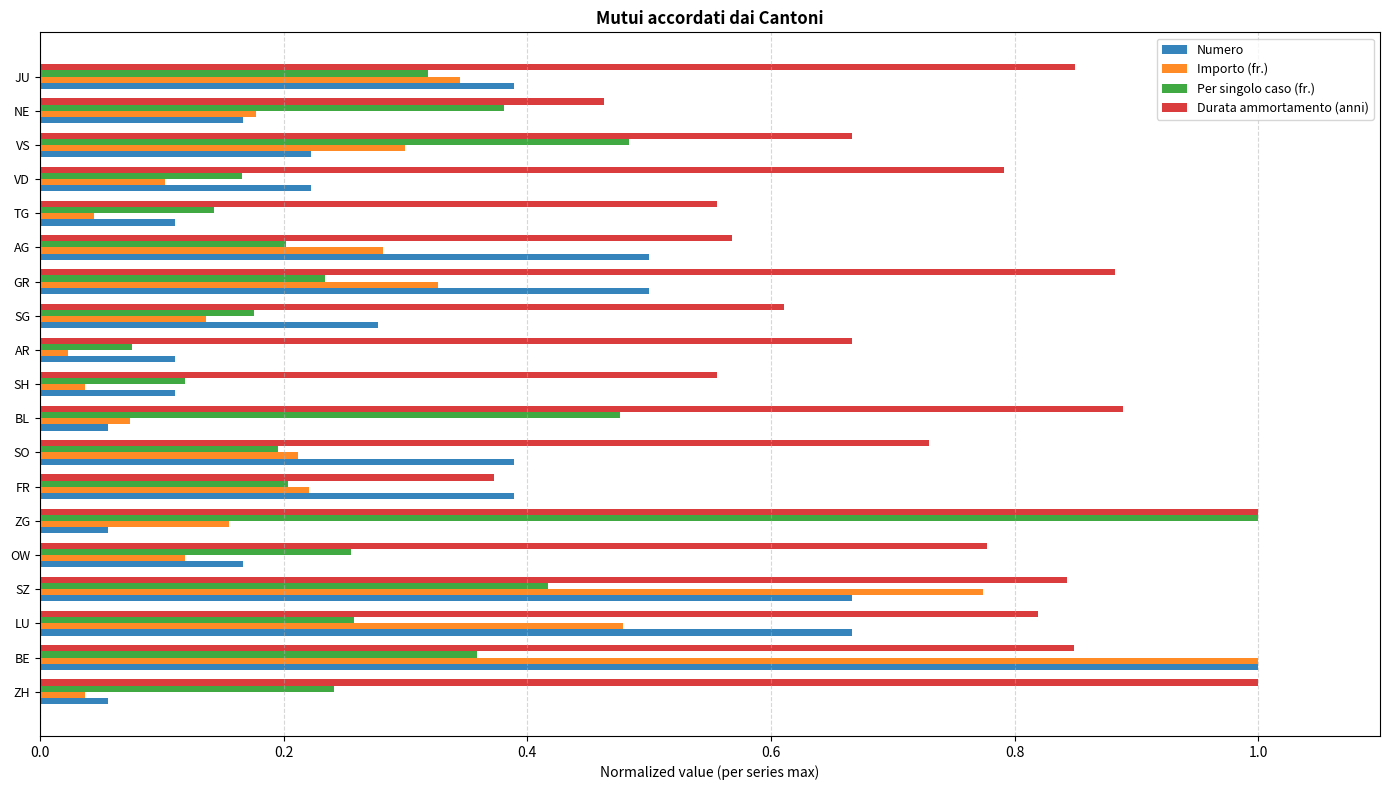

Which series has the largest total across all categories?

Durata ammortamento (anni)